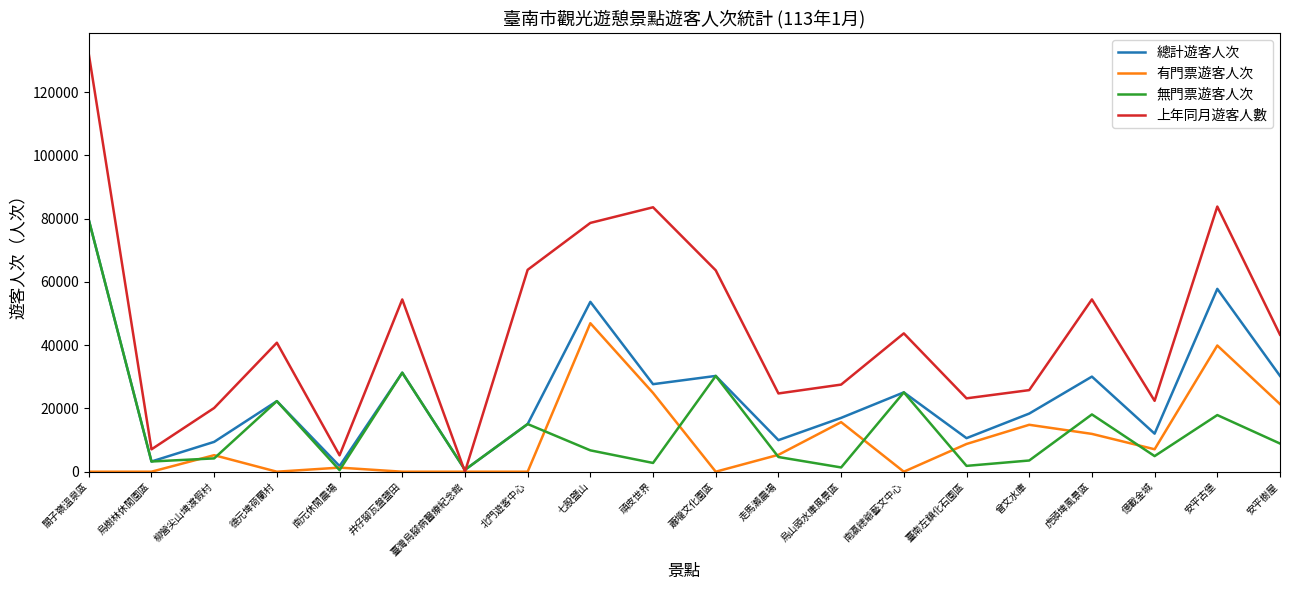

The 總計遊客人次 series shows 7213 at 德元埤荷蘭村. True or false?

False